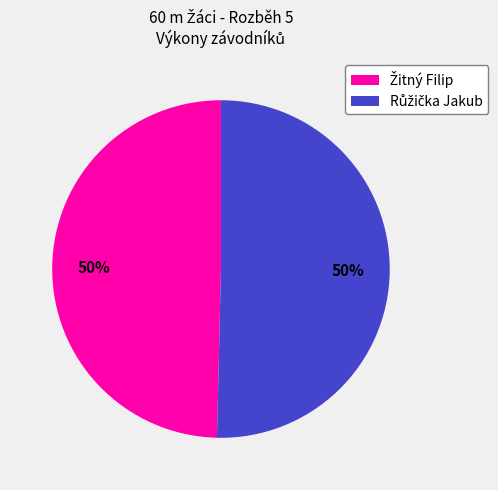

To the nearest percent, what is the average slice percentage?

50%